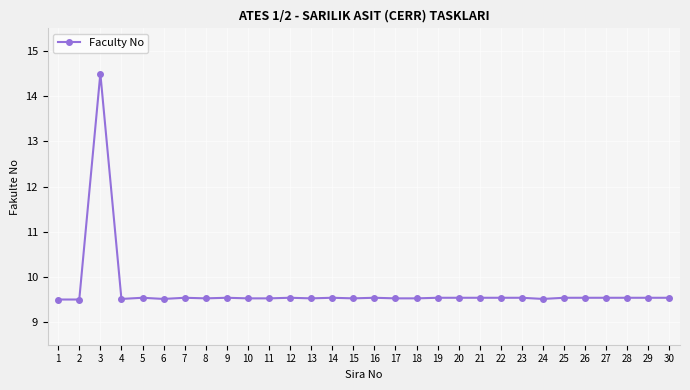

Does the chart have visible grid lines?

Yes